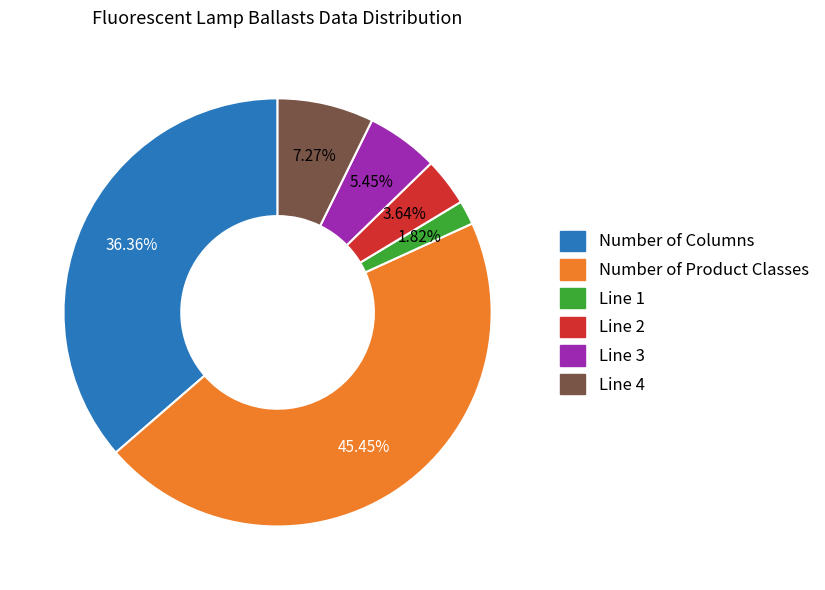

Count the number of slices in the pie.

6